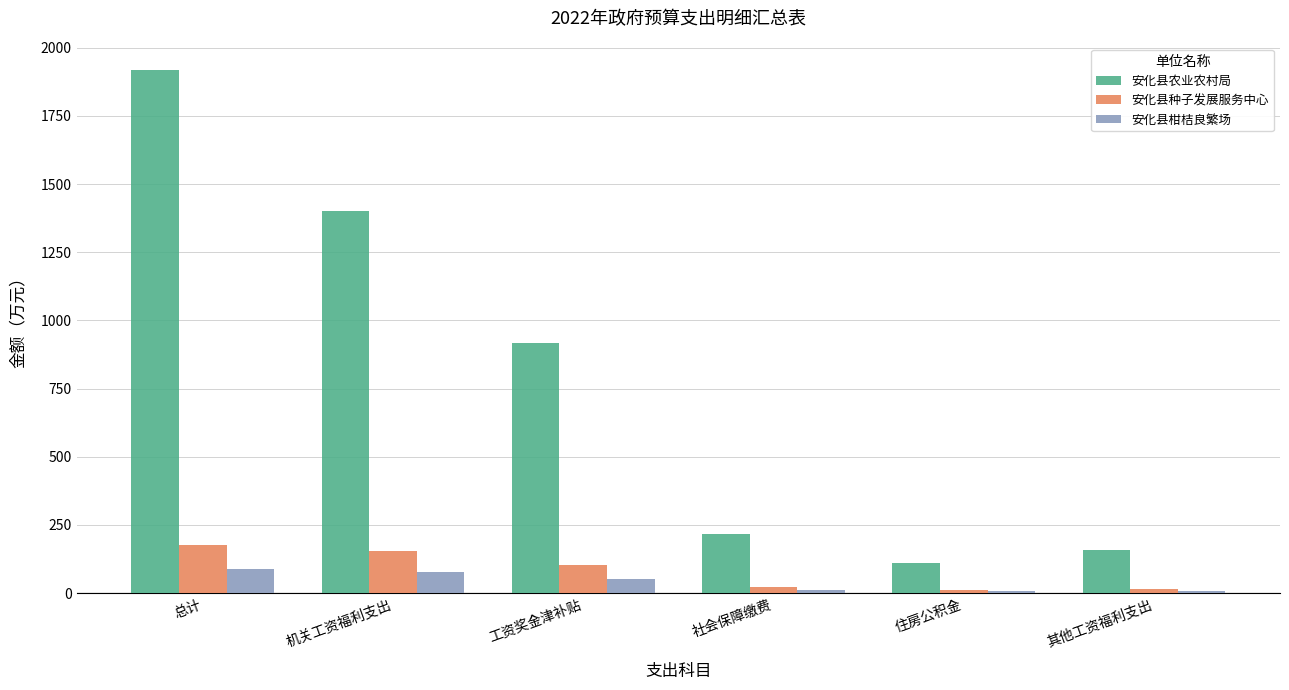

What is the total value across all series at 其他工资福利支出?

183.0